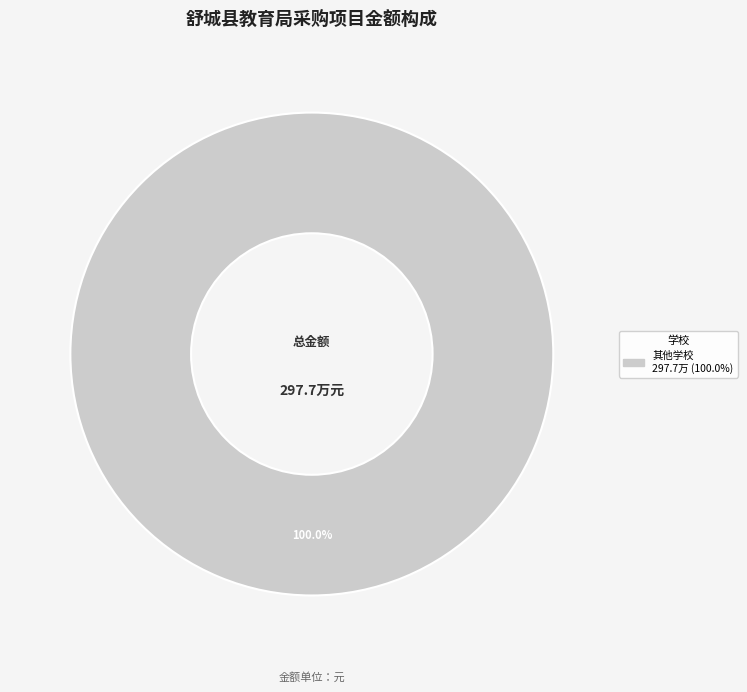

Is there a majority slice in this chart?

Yes